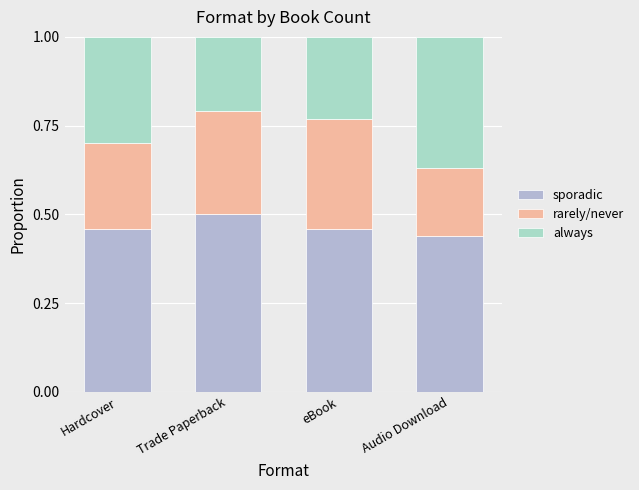

How many data points does each series have?

4